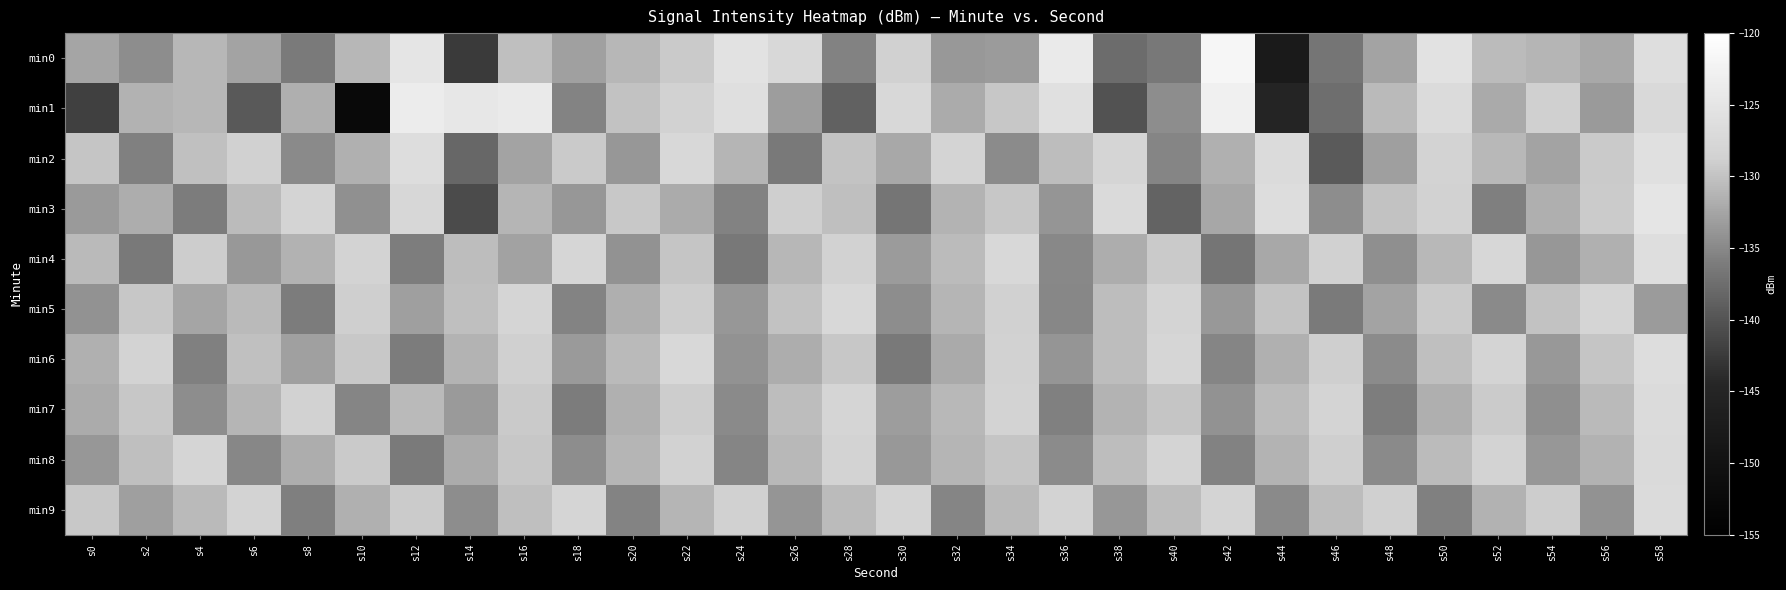

Which series has the largest total across all categories?

min9